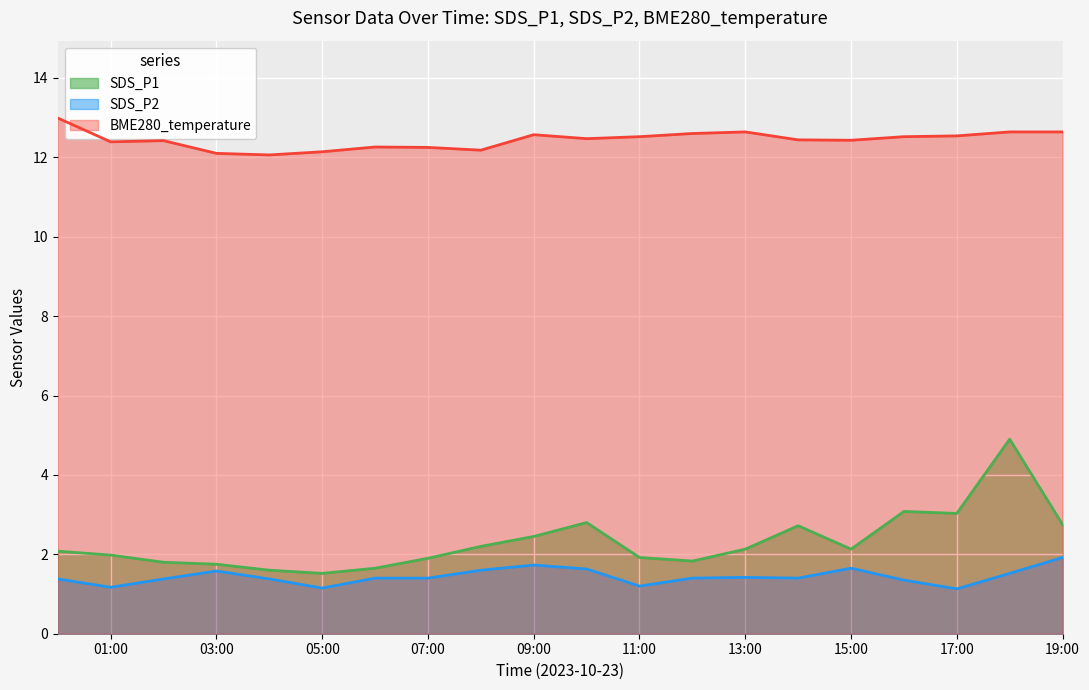

What is the greatest value displayed?

13.0